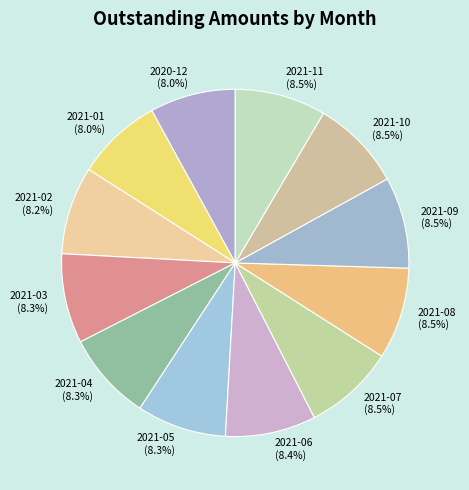

Approximately how many times larger is the value at 2021-01 compared to 2021-03?

1.0